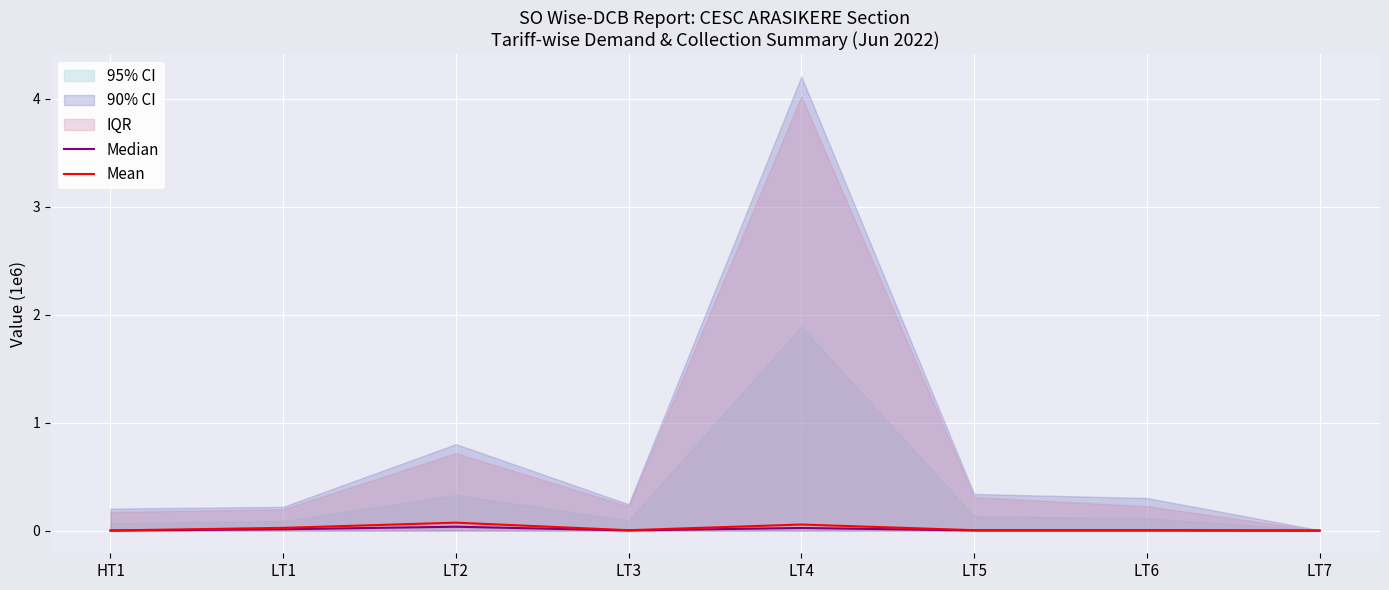

What is the sum of all Median values?

0.1